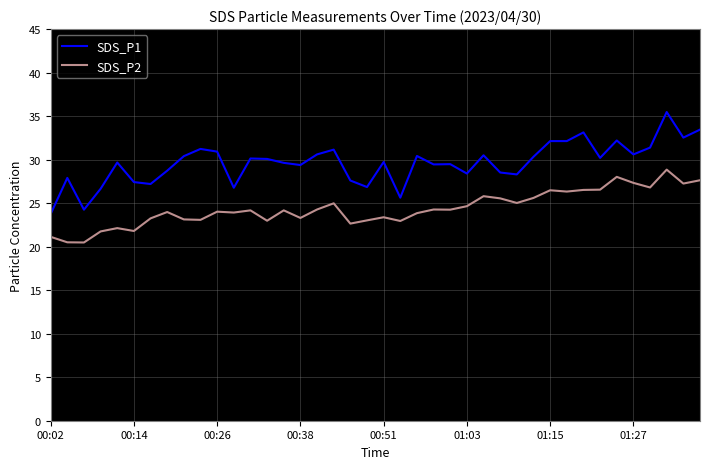

True or false: SDS_P1 and SDS_P2 intersect in this chart.

False